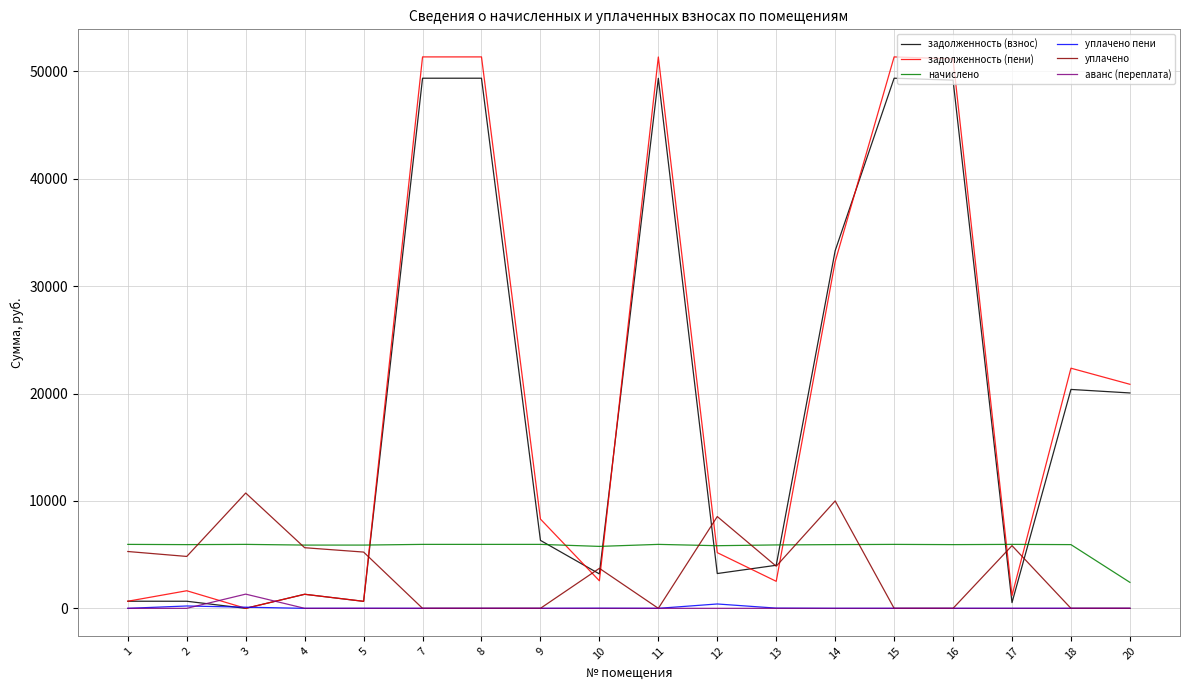

Which series changed the most between 10 and 15?

задолженность (пени)